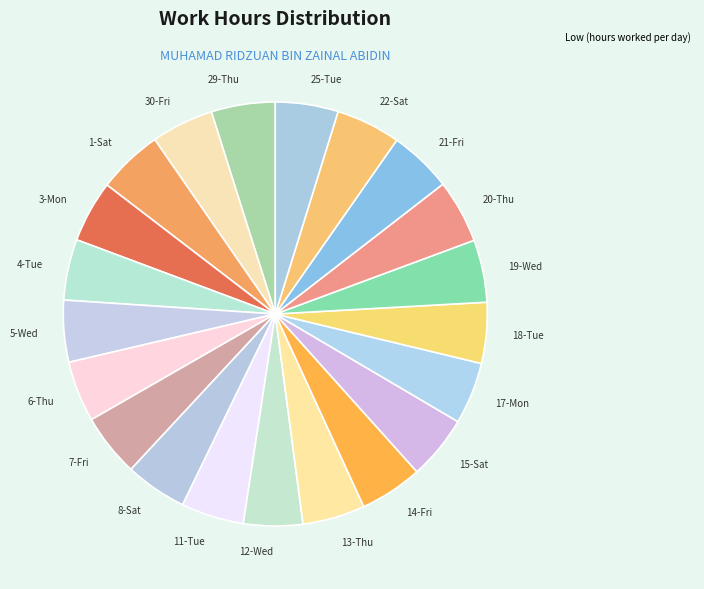

Combined, do 15-Sat and 11-Tue account for over 50%?

No